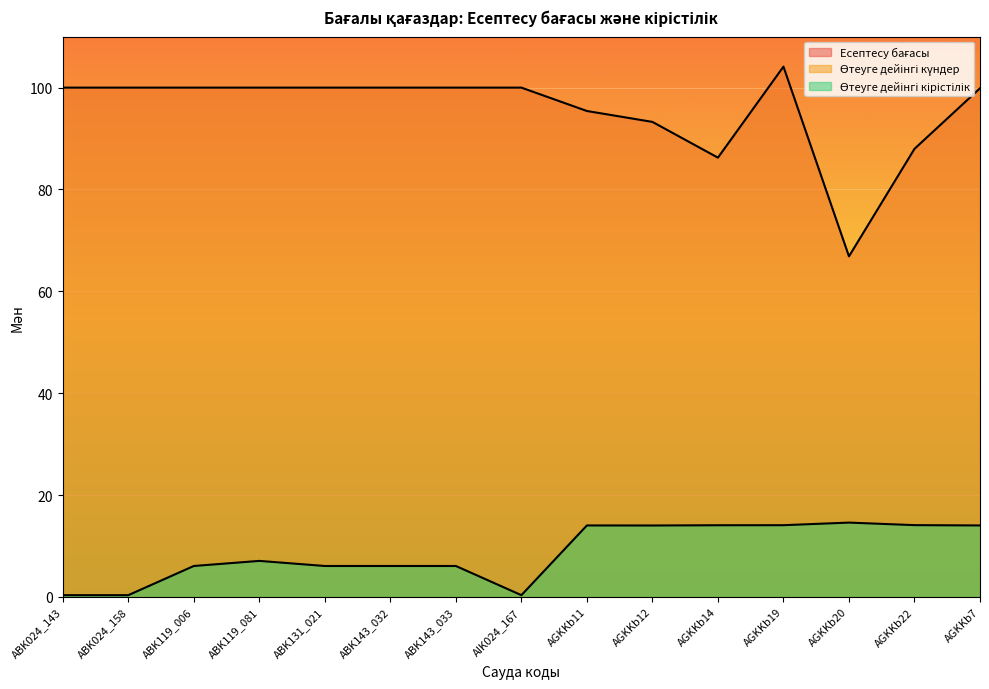

What is the smallest value displayed?

0.3